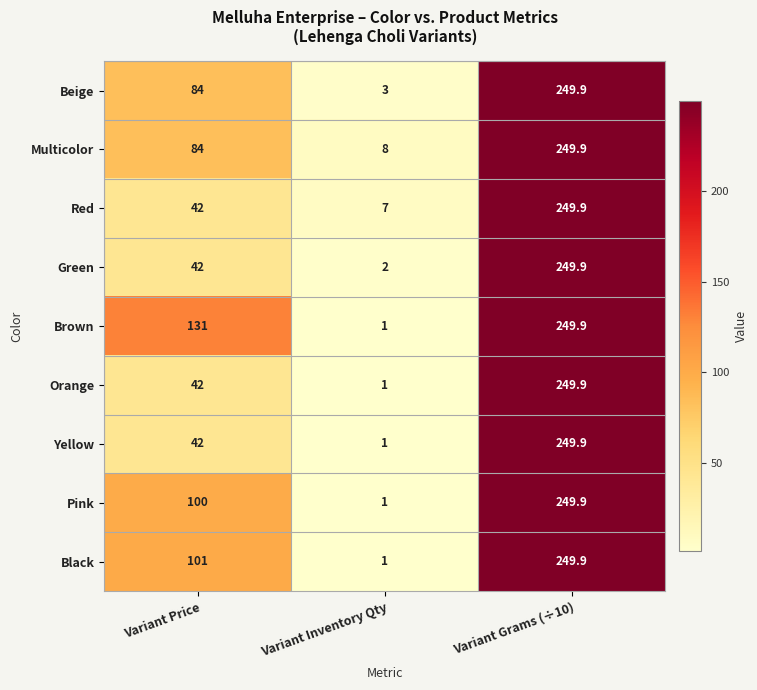

Read the Pink value at Variant Grams (÷10).

249.9